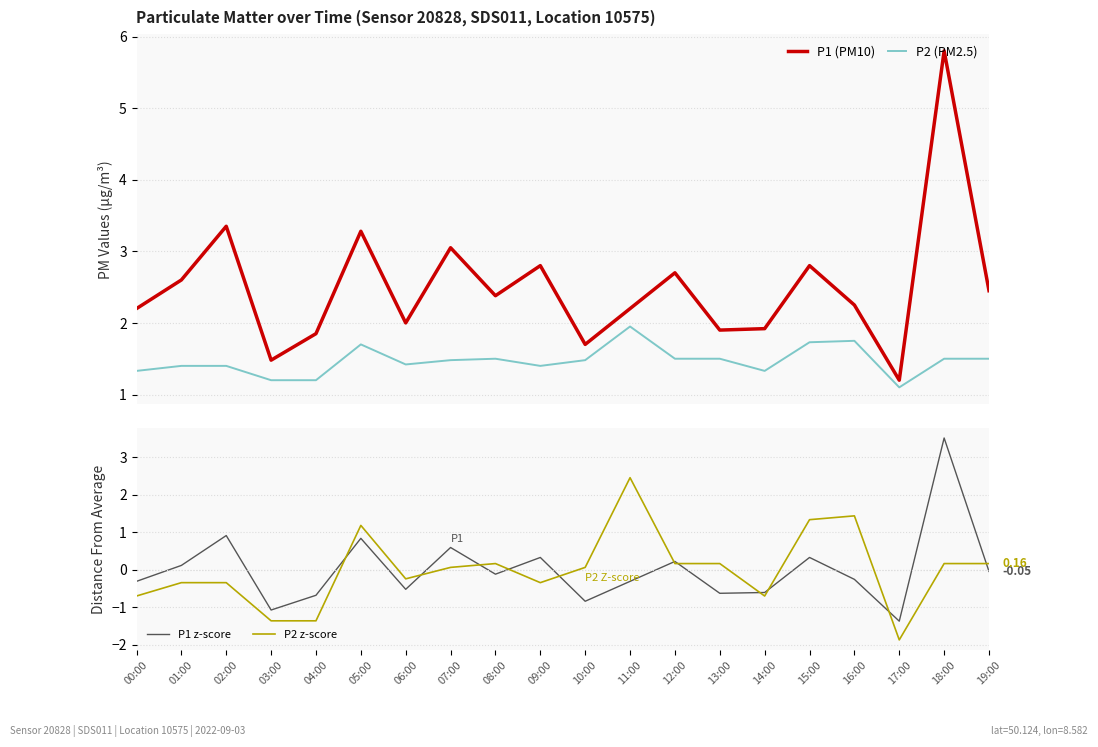

Reading left to right, transcribe all the data shown in this chart.

P1 (PM10): 2.2	2.6	3.4	1.5	1.9	3.3	2.0	3.0	2.4	2.8	1.7	2.2	2.7	1.9	1.9	2.8	2.2	1.2	5.8	2.5
P2 (PM2.5): 1.3	1.4	1.4	1.2	1.2	1.7	1.4	1.5	1.5	1.4	1.5	1.9	1.5	1.5	1.3	1.7	1.8	1.1	1.5	1.5
P1 z-score: -0.3	0.1	0.9	-1.1	-0.7	0.8	-0.5	0.6	-0.1	0.3	-0.8	-0.3	0.2	-0.6	-0.6	0.3	-0.3	-1.4	3.5	-0.0
P2 z-score: -0.7	-0.3	-0.3	-1.4	-1.4	1.2	-0.2	0.1	0.2	-0.3	0.1	2.4	0.2	0.2	-0.7	1.3	1.4	-1.9	0.2	0.2